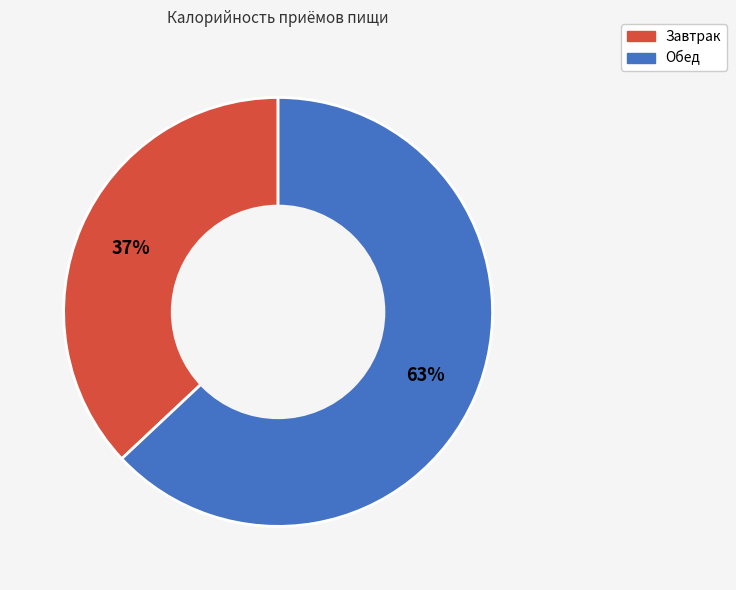

To the nearest percent, what is the combined percentage of Завтрак and Обед?

100%